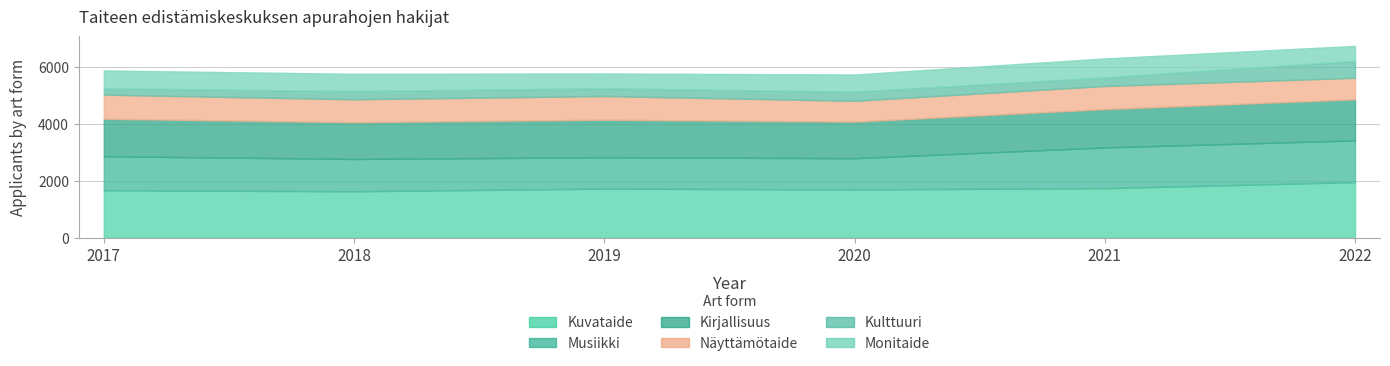

What are all the series names shown in the legend?

Kuvataide, Musiikki, Kirjallisuus, Näyttämötaide, Kulttuuri, Monitaide